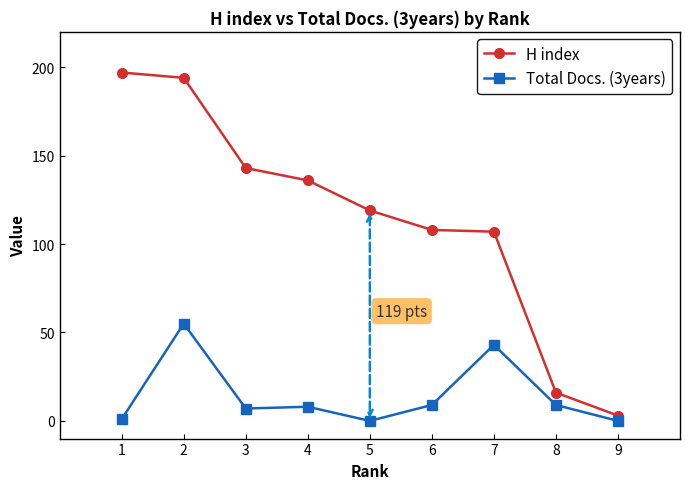

What is the greatest value displayed?

197